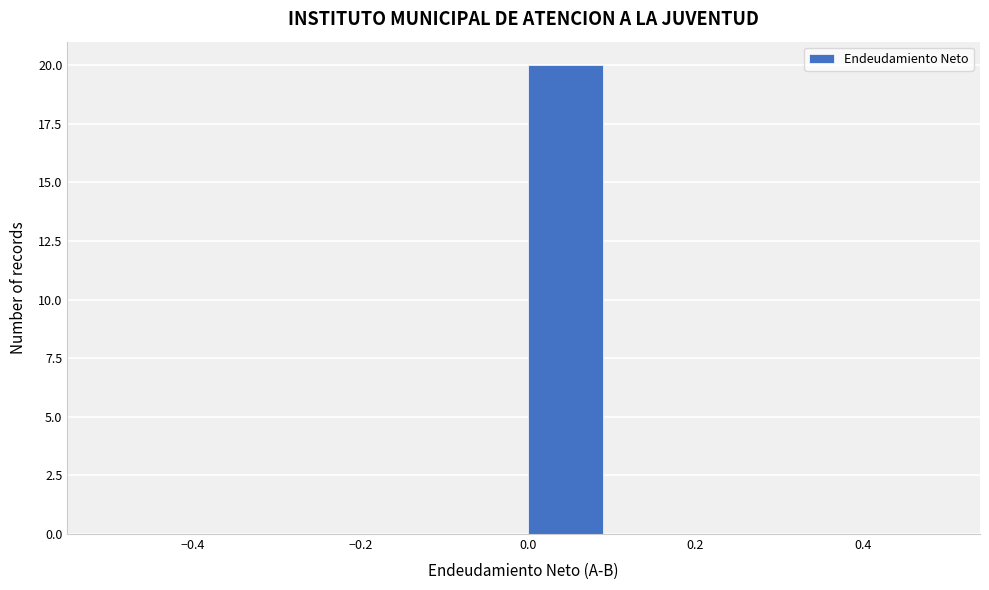

Which range on the x-axis has the tallest bar?

0.0 to 0.1